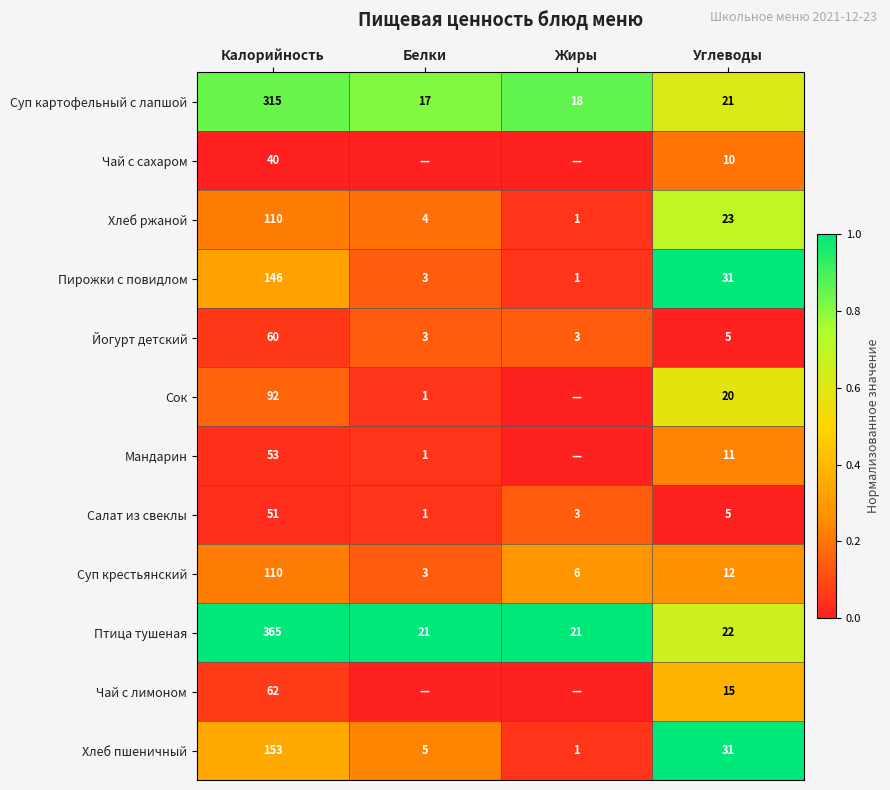

Where is Йогурт детский nearest to the value 31?

Углеводы